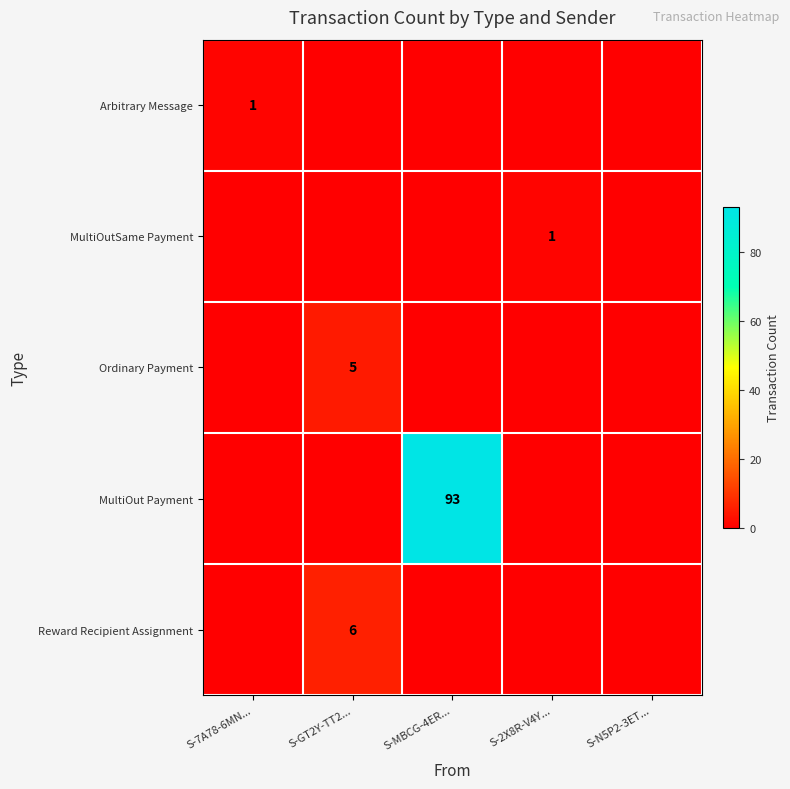

What is the total value across all series at S-MBCG-4ER...?

93